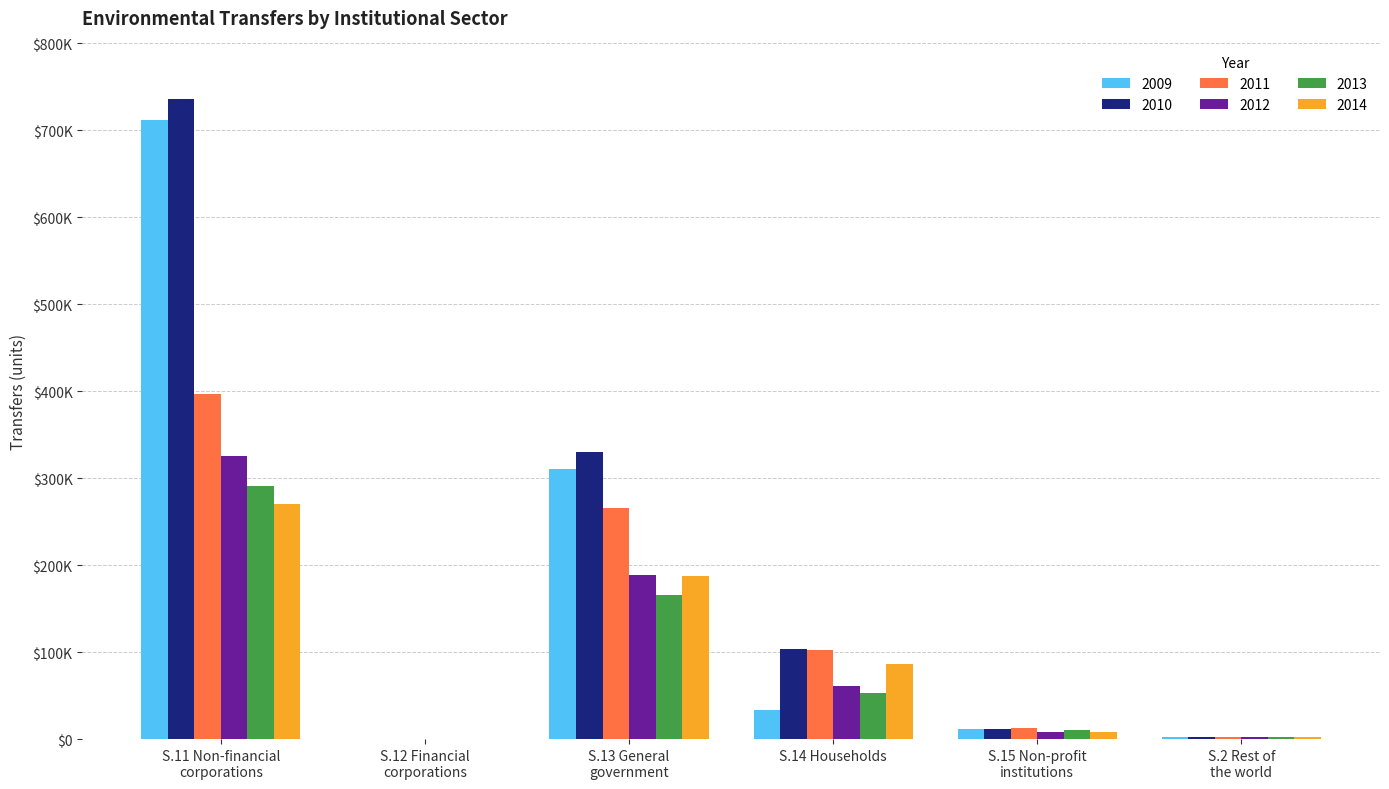

What are all the series names shown in the legend?

2009, 2010, 2011, 2012, 2013, 2014